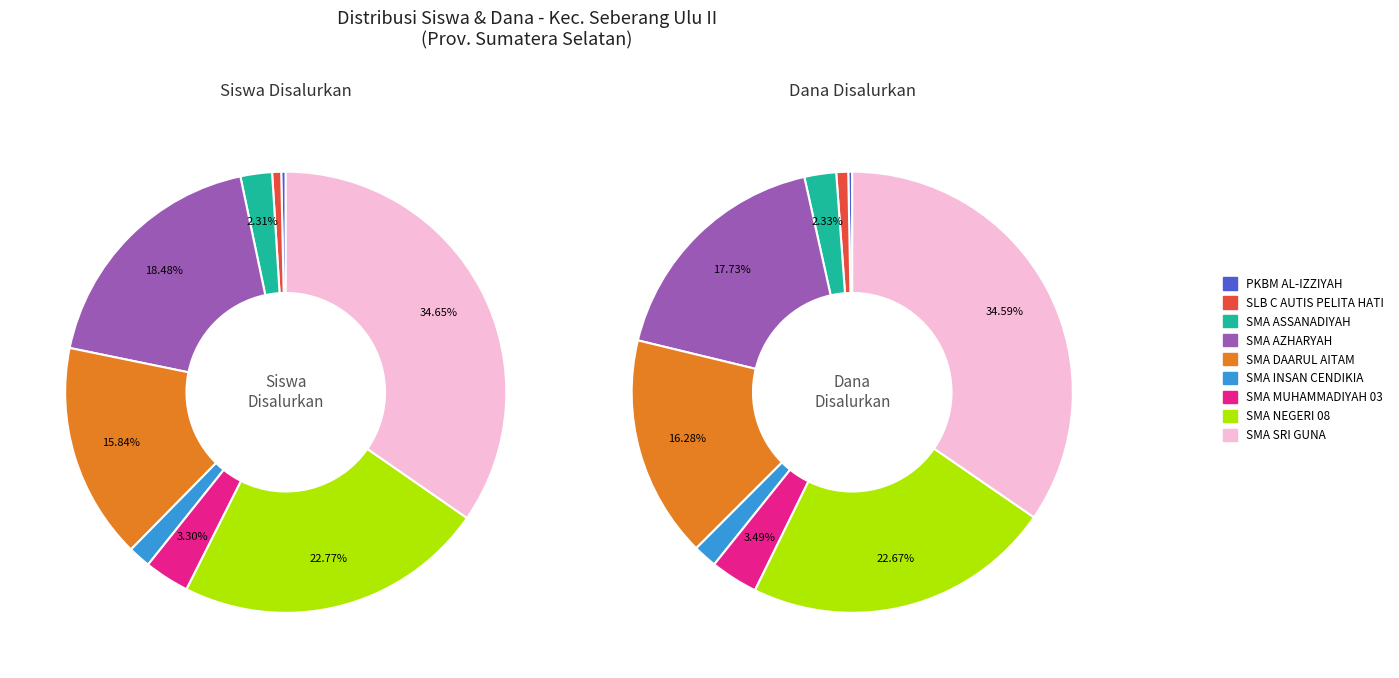

What is the difference between the highest and lowest values at PKBM AL-IZZIYAH?

899999